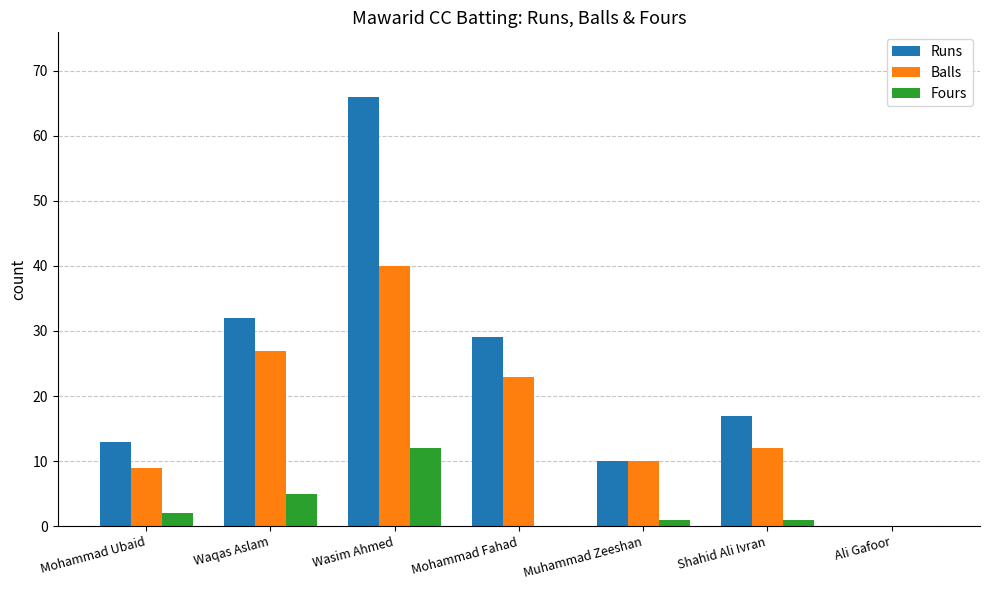

True or false: Runs has a value of 15 at Muhammad Zeeshan.

False